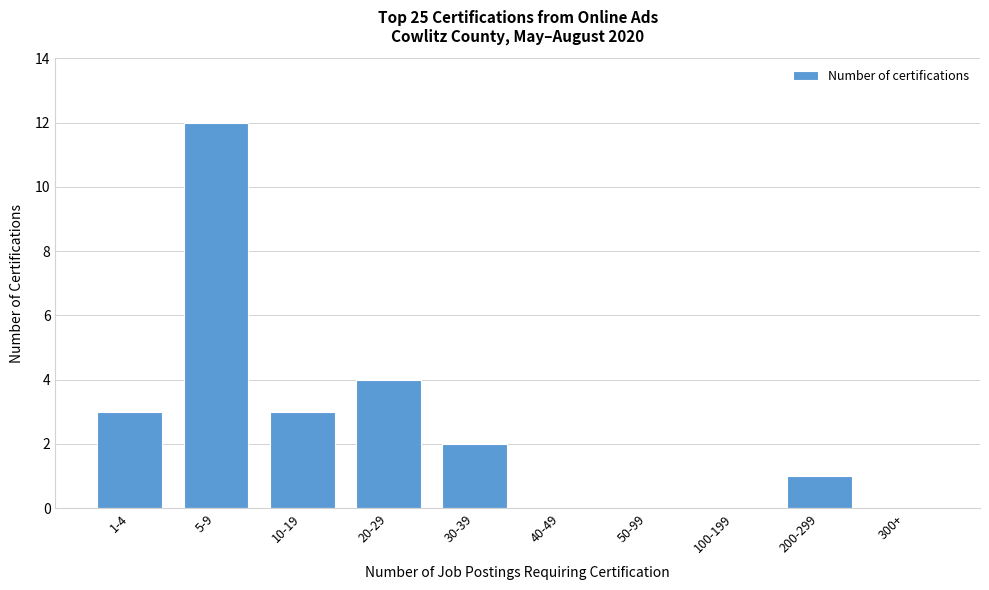

Reading left to right, extract all data points from this chart.

1-4=3	5-9=12	10-19=3	20-29=4	30-39=2	40-49=0	50-99=0	100-199=0	200-299=1	300+=0